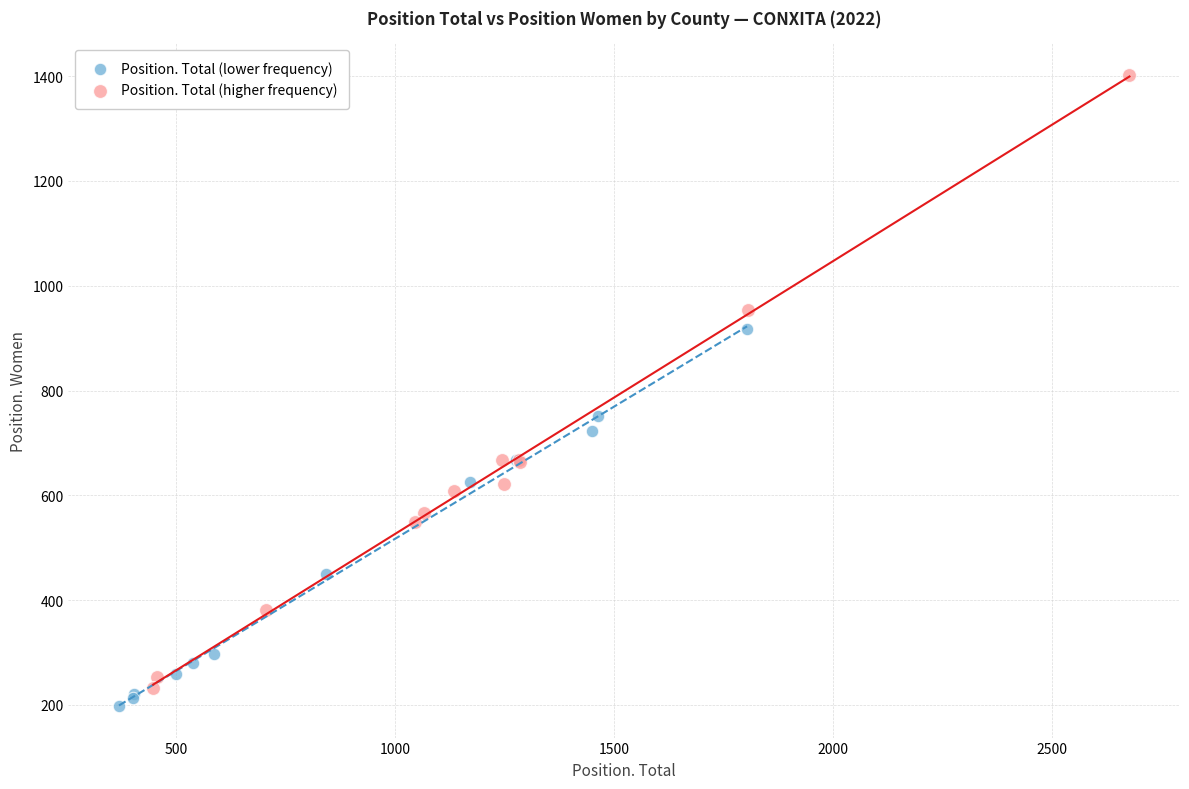

Which series contains the highest Y value?

Position. Total (higher frequency)